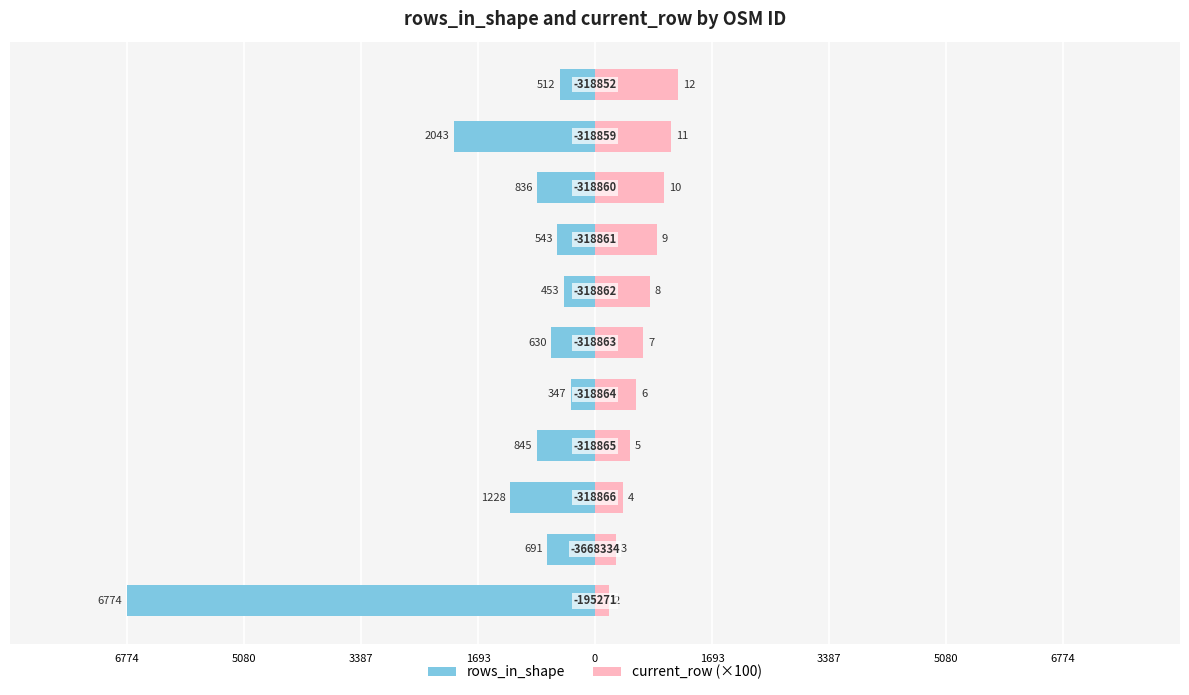

Reading left to right, what are all the values shown in this chart?

rows_in_shape: -6774	-691	-1228	-845	-347	-630	-453	-543	-836	-2043	-512
current_row (×100): 200	300	400	500	600	700	800	900	1000	1100	1200